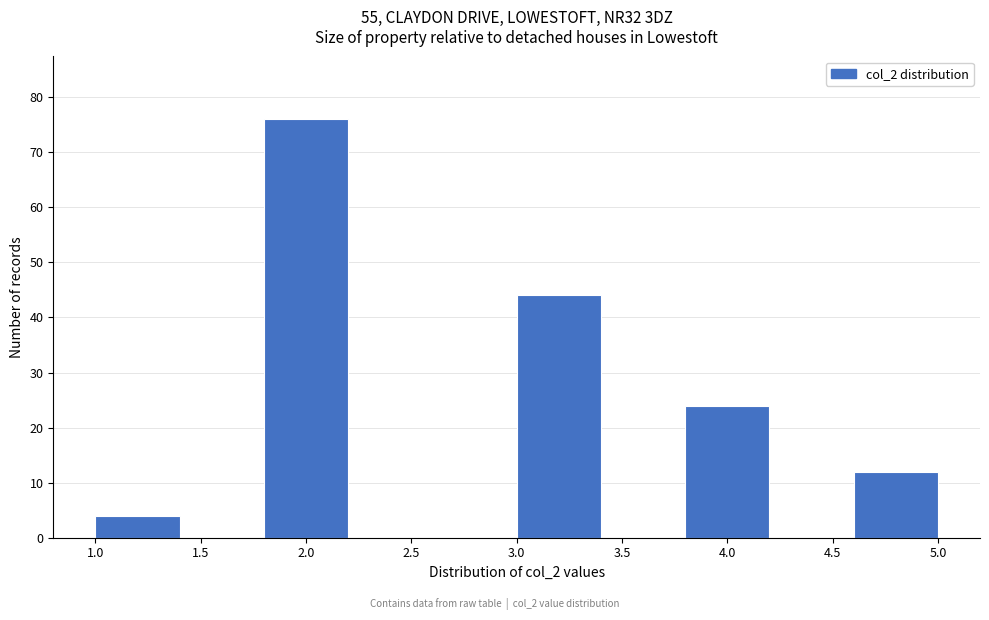

Reading left to right, transcribe this chart: for each bar, give the range it covers on the x-axis and its height. The values are not printed on the chart, so give them approximately, as read against the axis.

1.0 to 1.4: 4
1.4 to 1.8: 0
1.8 to 2.2: 76
2.2 to 2.6: 0
2.6 to 3.0: 0
3.0 to 3.4: 44
3.4 to 3.8: 0
3.8 to 4.2: 24
4.2 to 4.6: 0
4.6 to 5.0: 12